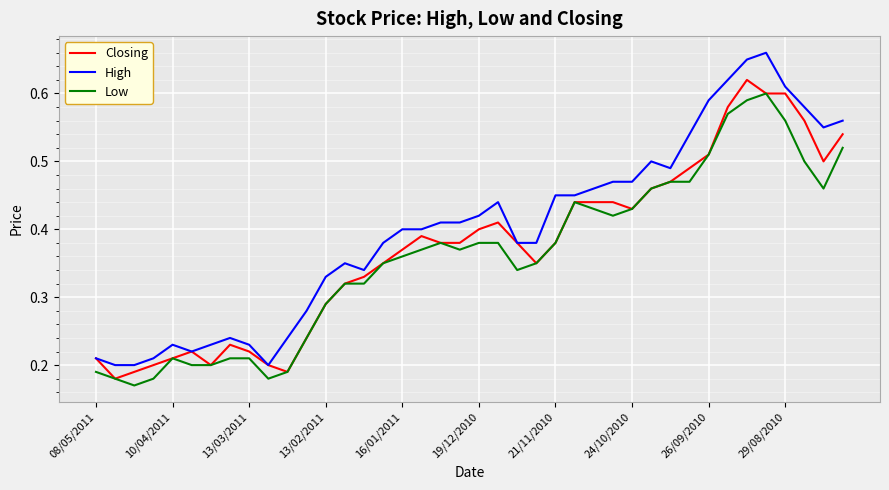

Which series has the largest total across all categories?

High